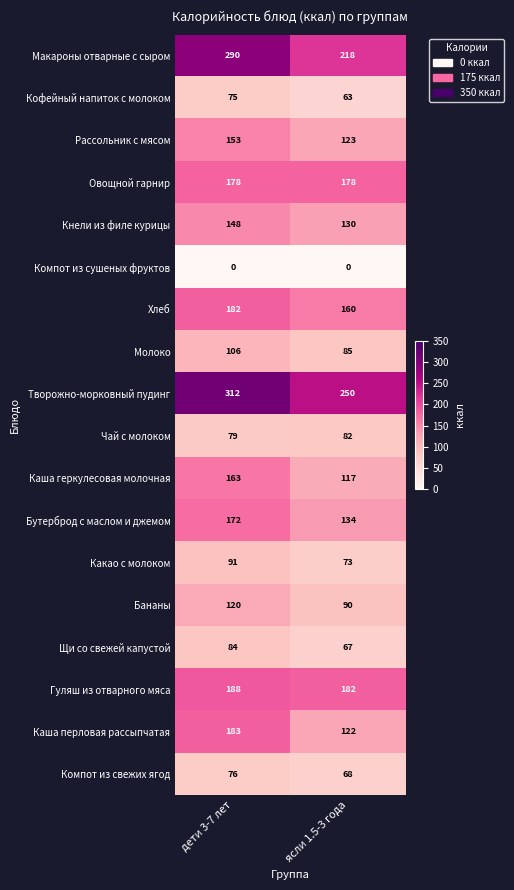

Is it true that Хлеб equals 89 at дети 3-7 лет?

False